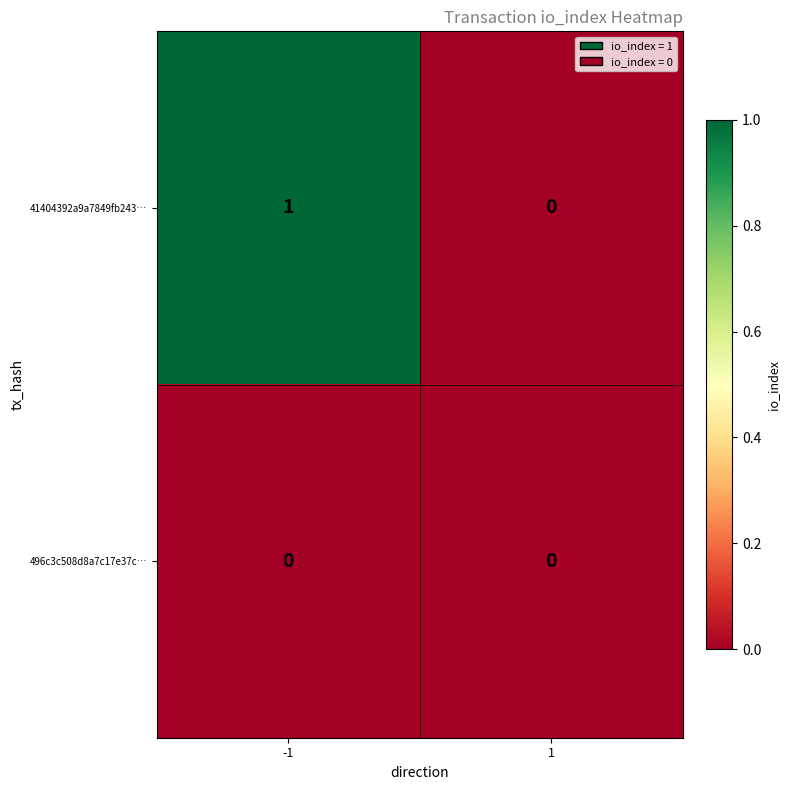

Which series has the widest spread of values?

41404392a9a7849fb243…